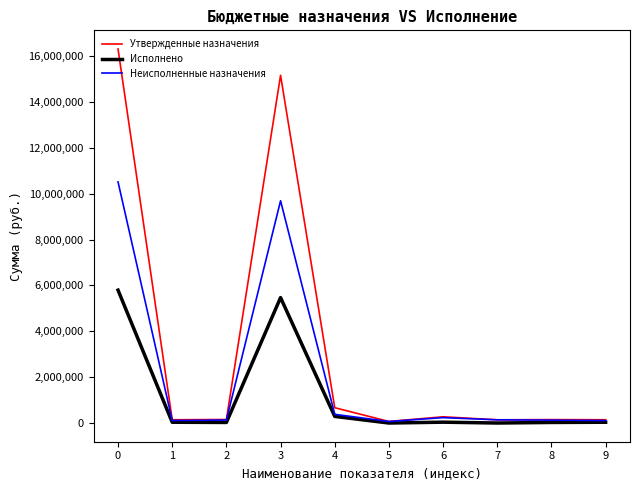

List the series in order of their peak value, highest first.

Утвержденные назначения, Неисполненные назначения, Исполнено